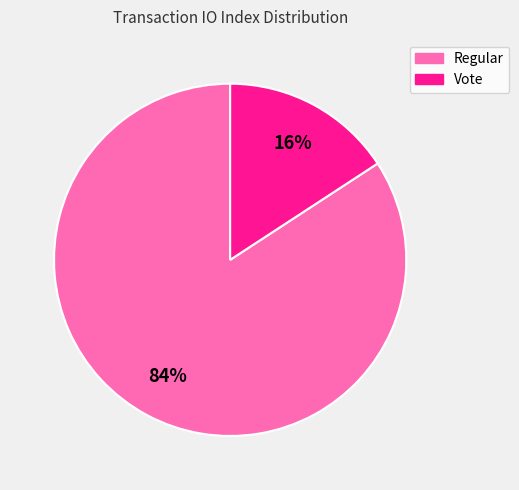

To the nearest percent, what is the average slice percentage?

50%